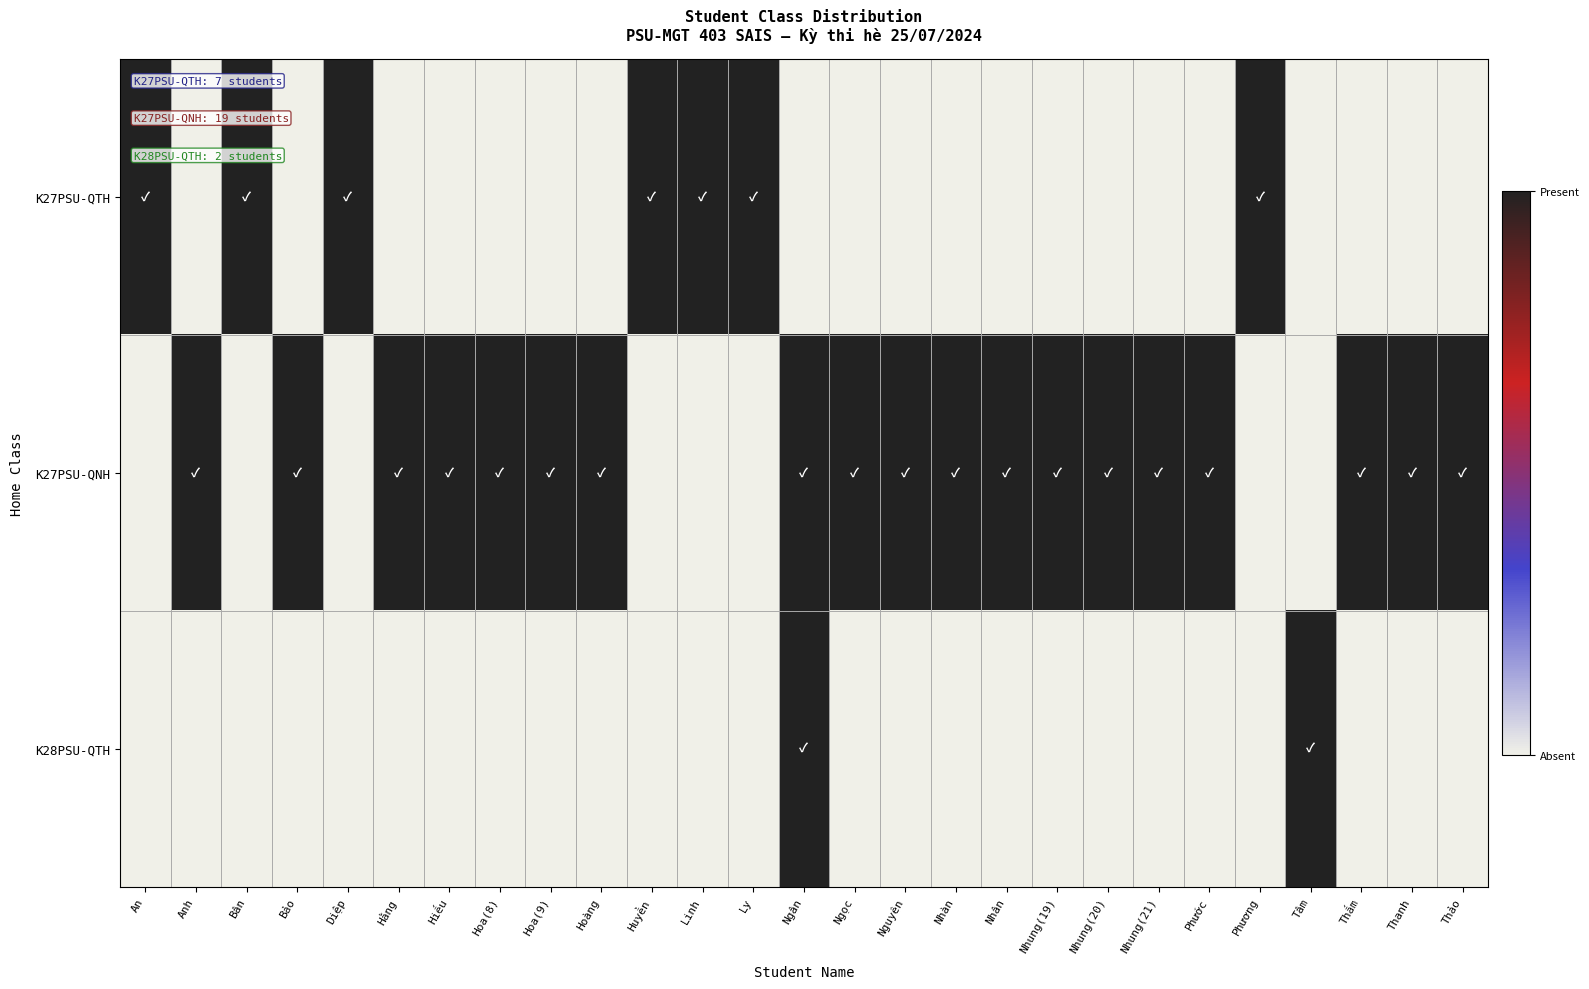

At Diệp, list the series in order from largest to smallest.

K27PSU-QTH, K27PSU-QNH, K28PSU-QTH